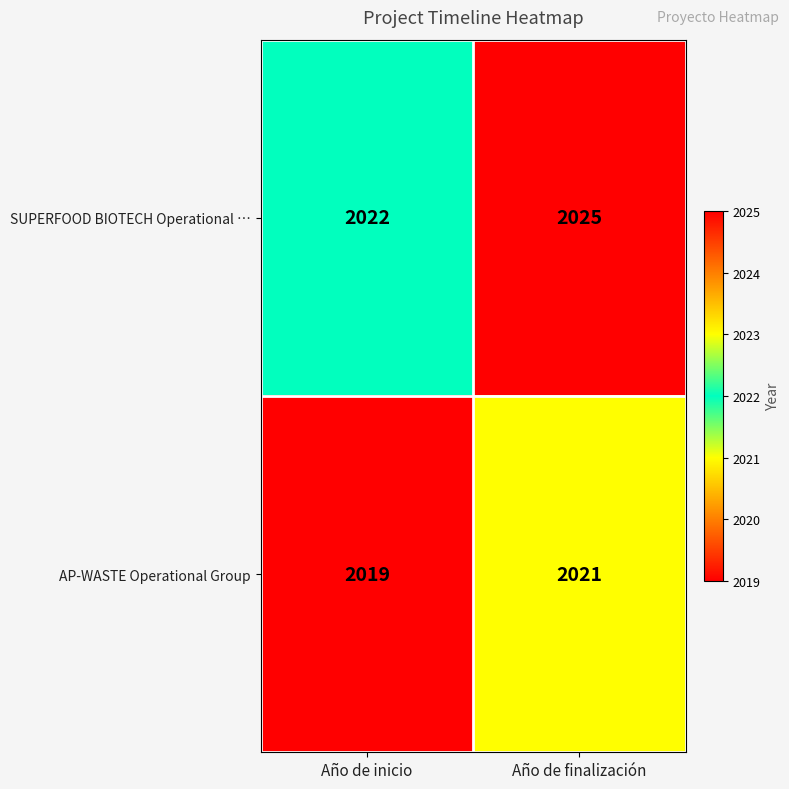

Which series has the widest spread of values?

SUPERFOOD BIOTECH Operational …